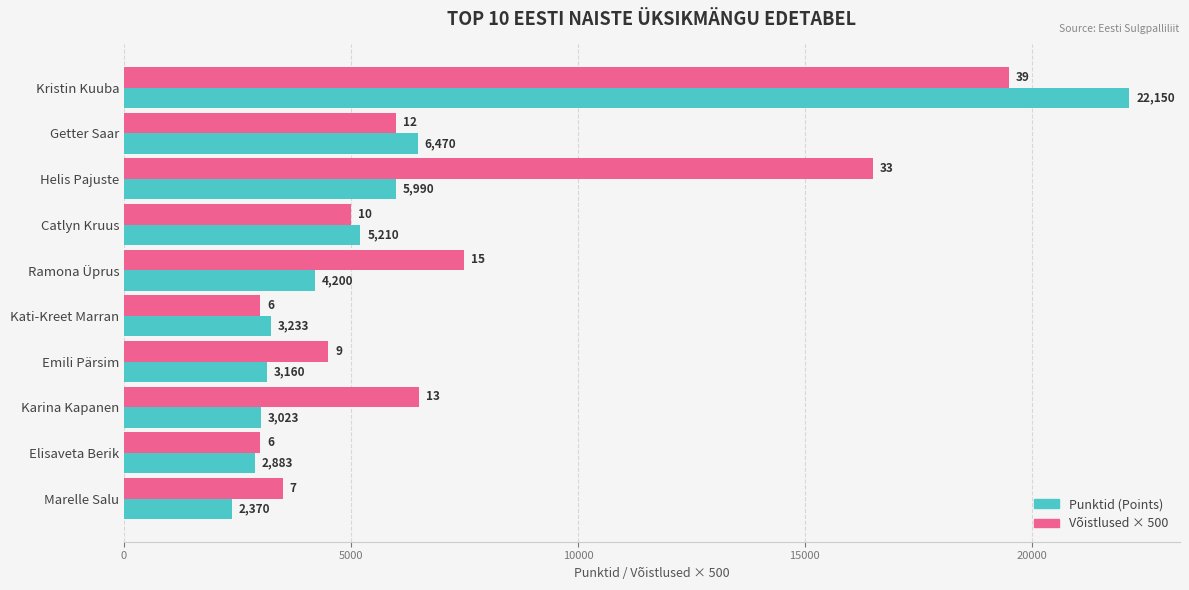

What is the maximum value shown in the chart?

22150.0